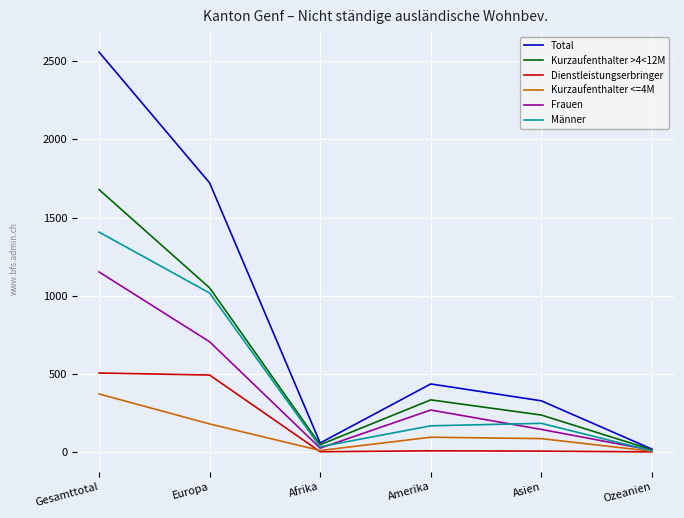

Is it true that Frauen equals 357 at Amerika?

False